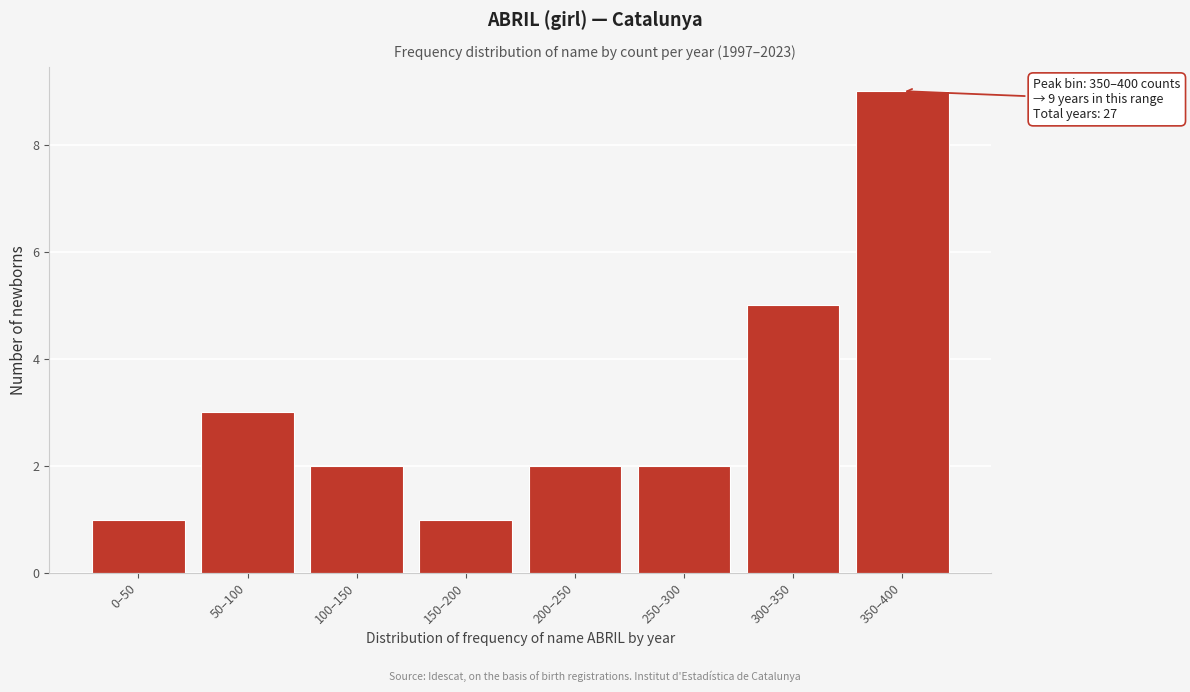

Reading left to right, what are all the values shown in this chart?

1	3	2	1	2	2	5	9